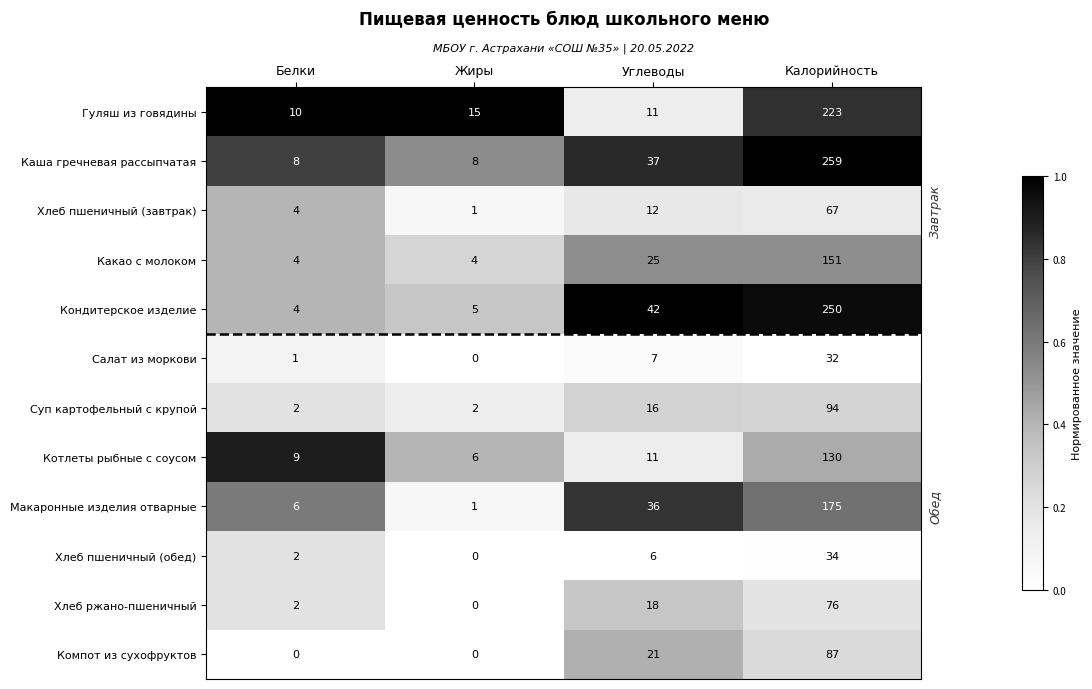

What is the difference between the highest and lowest values at Жиры?

15